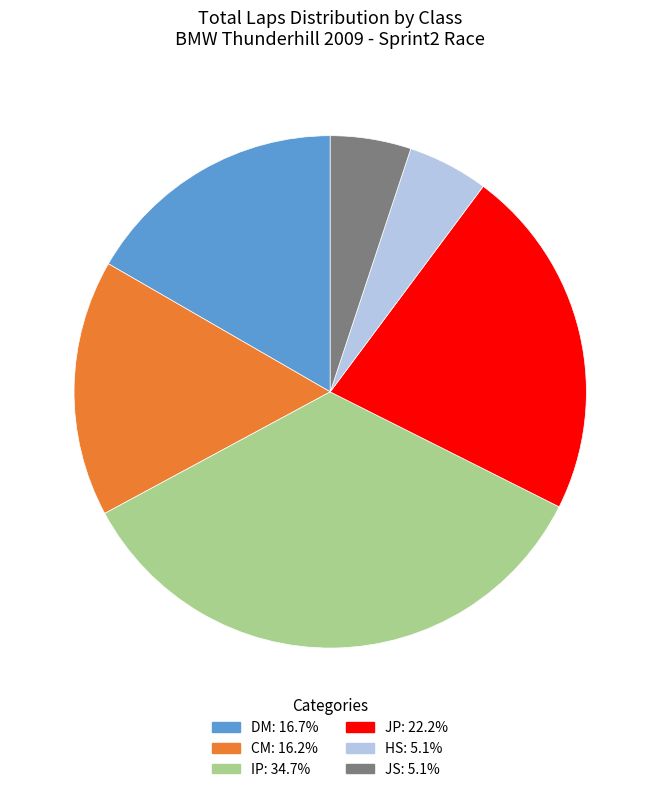

How many slices are in this pie chart?

6